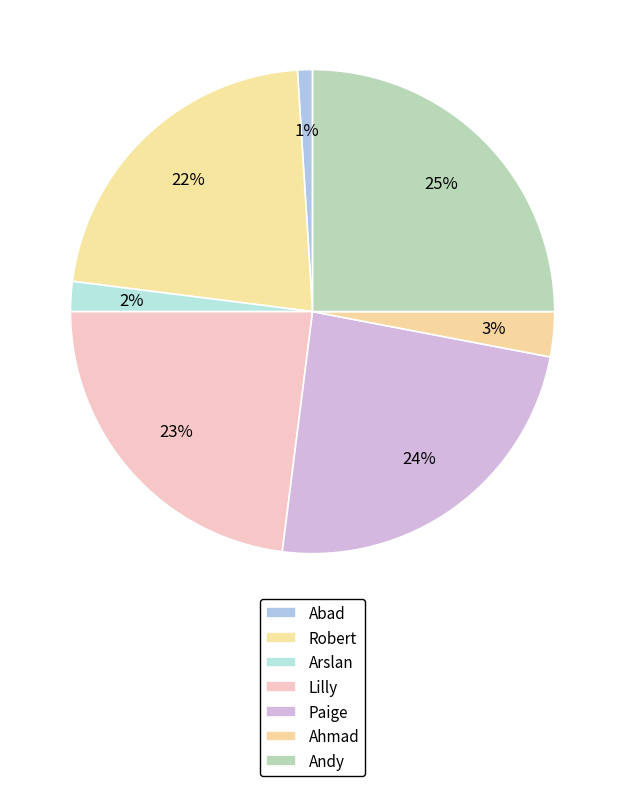

Rank the categories by value from lowest to highest.

Abad, Arslan, Ahmad, Robert, Lilly, Paige, Andy